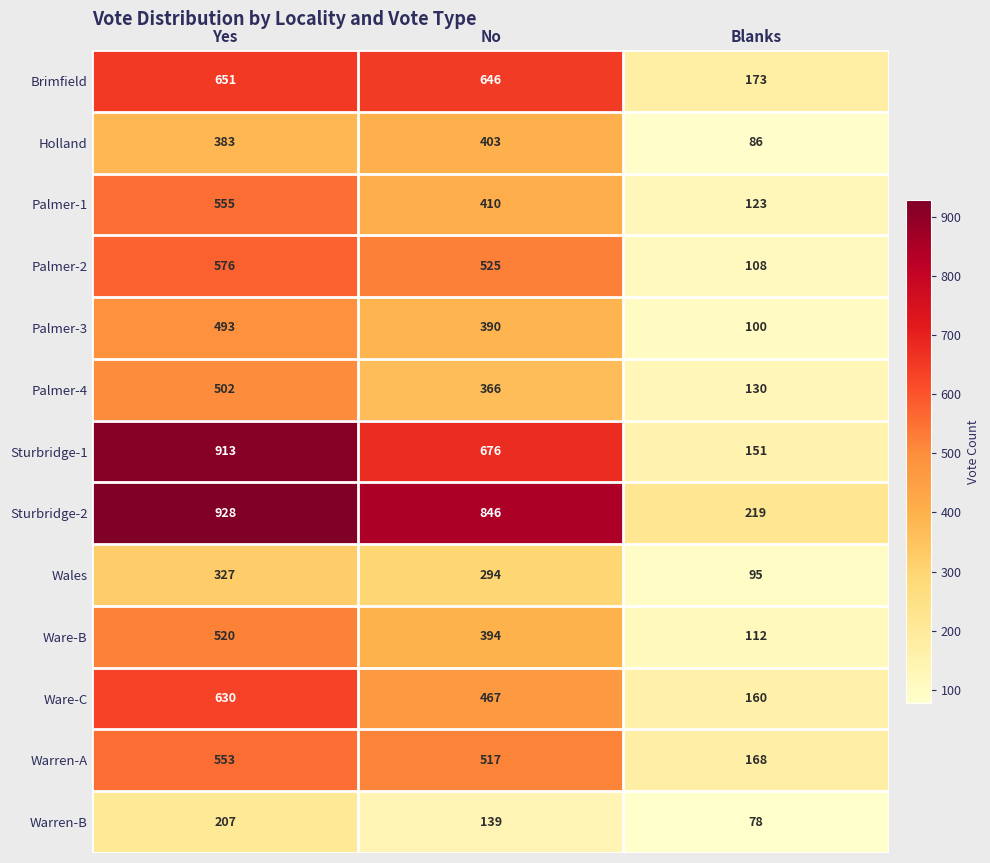

What value does the Palmer-1 series have at Blanks, to the nearest 10?

120